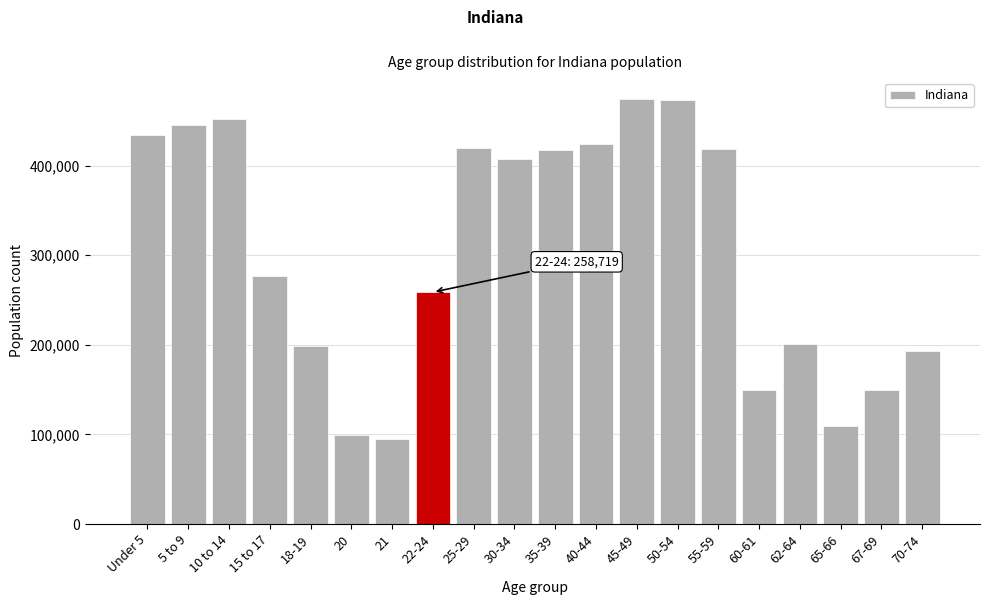

Is it true that the value at 60-61 is 35271?

False